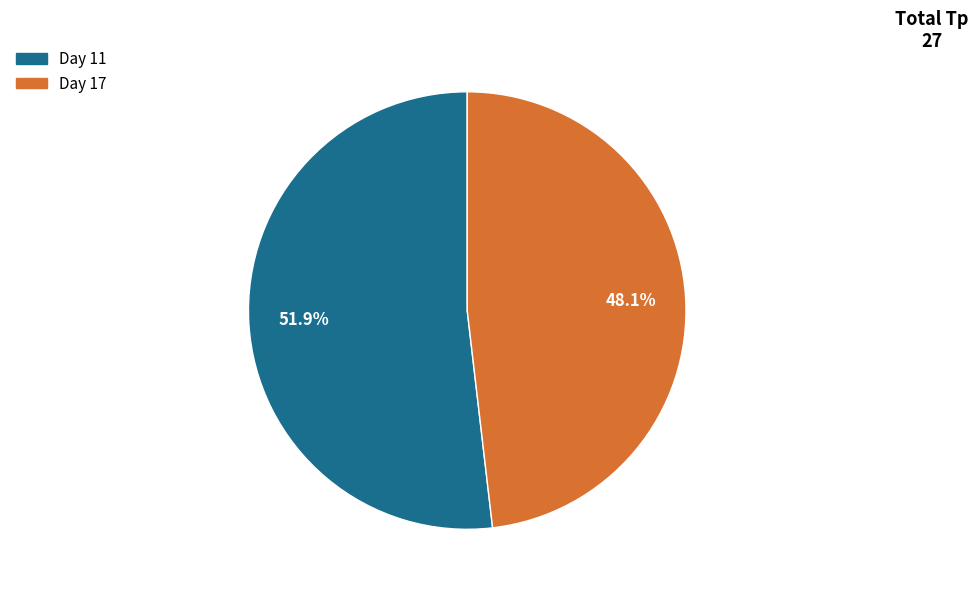

Is there a majority slice in this chart?

Yes